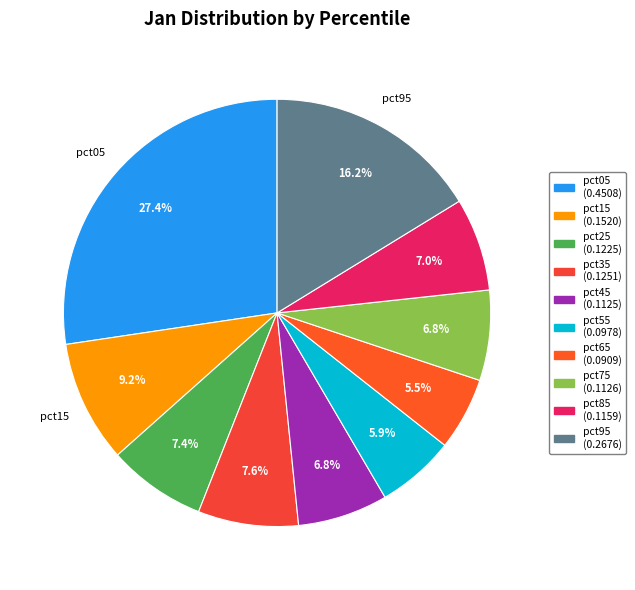

Does any single category account for the majority?

No